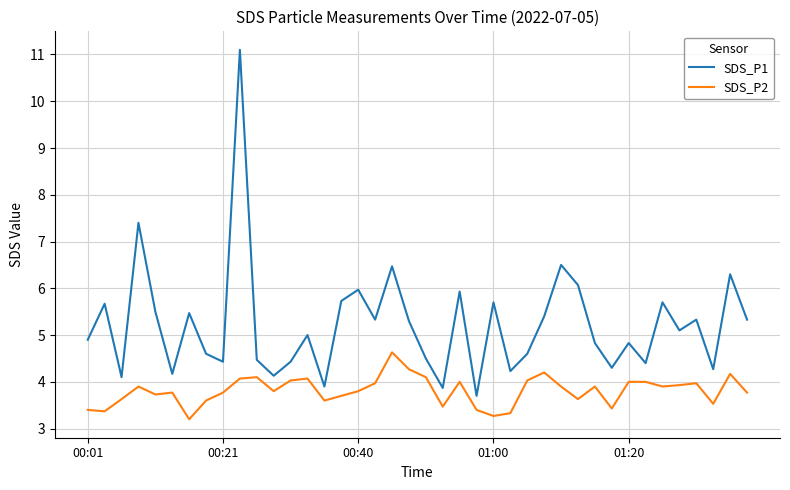

Which series has the largest total across all categories?

SDS_P1